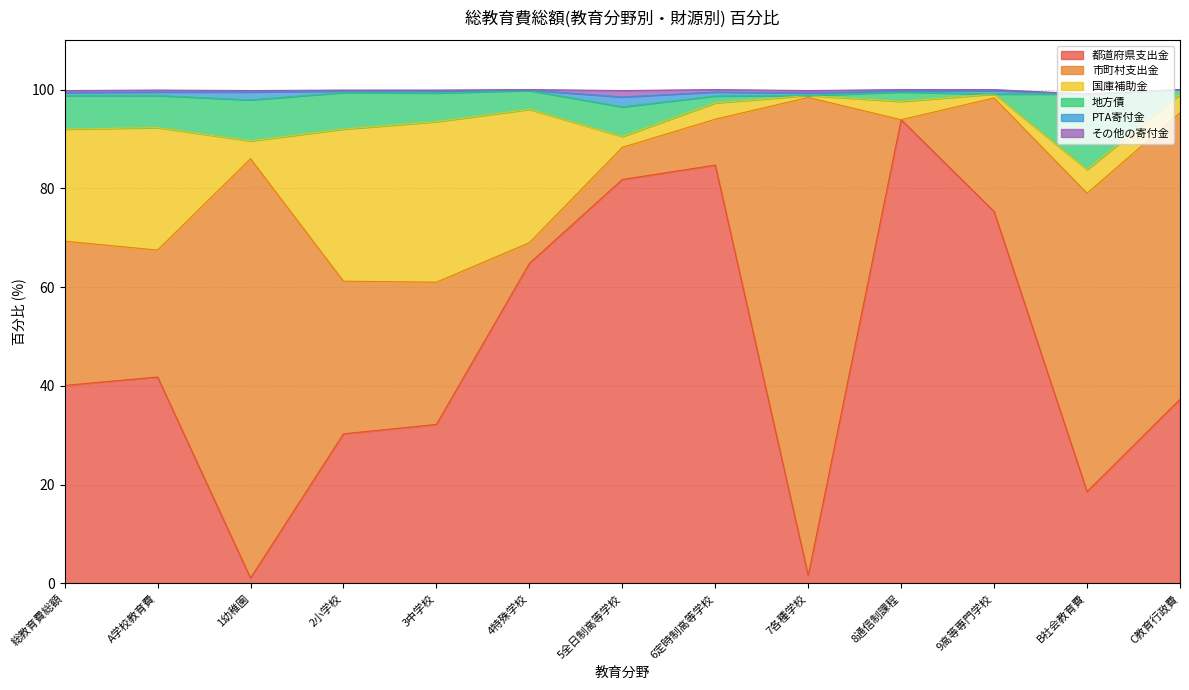

Which category has the lowest value in the 都道府県支出金 series?

1幼稚園